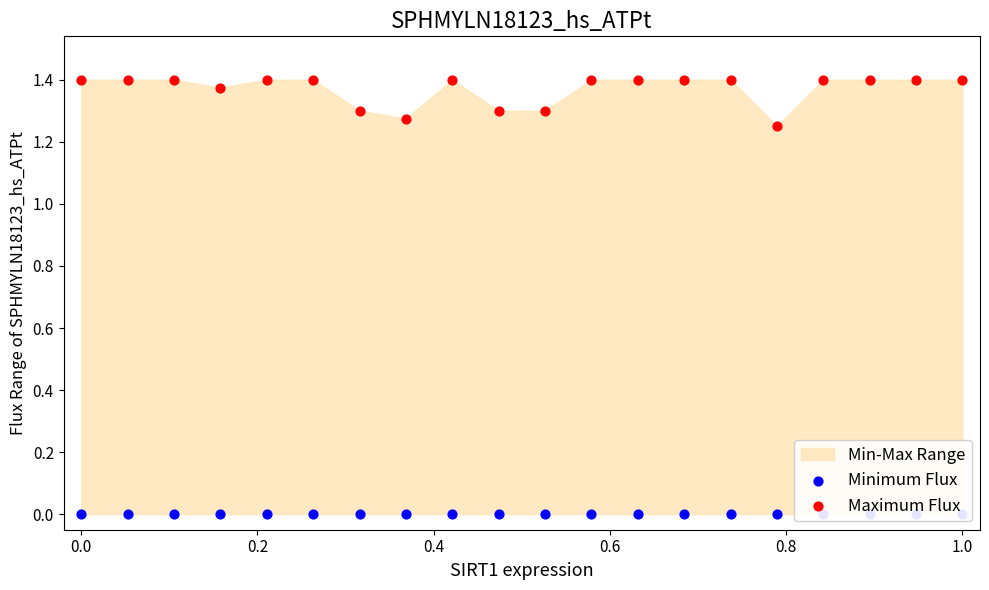

Which series reaches the maximum Y coordinate?

Maximum Flux